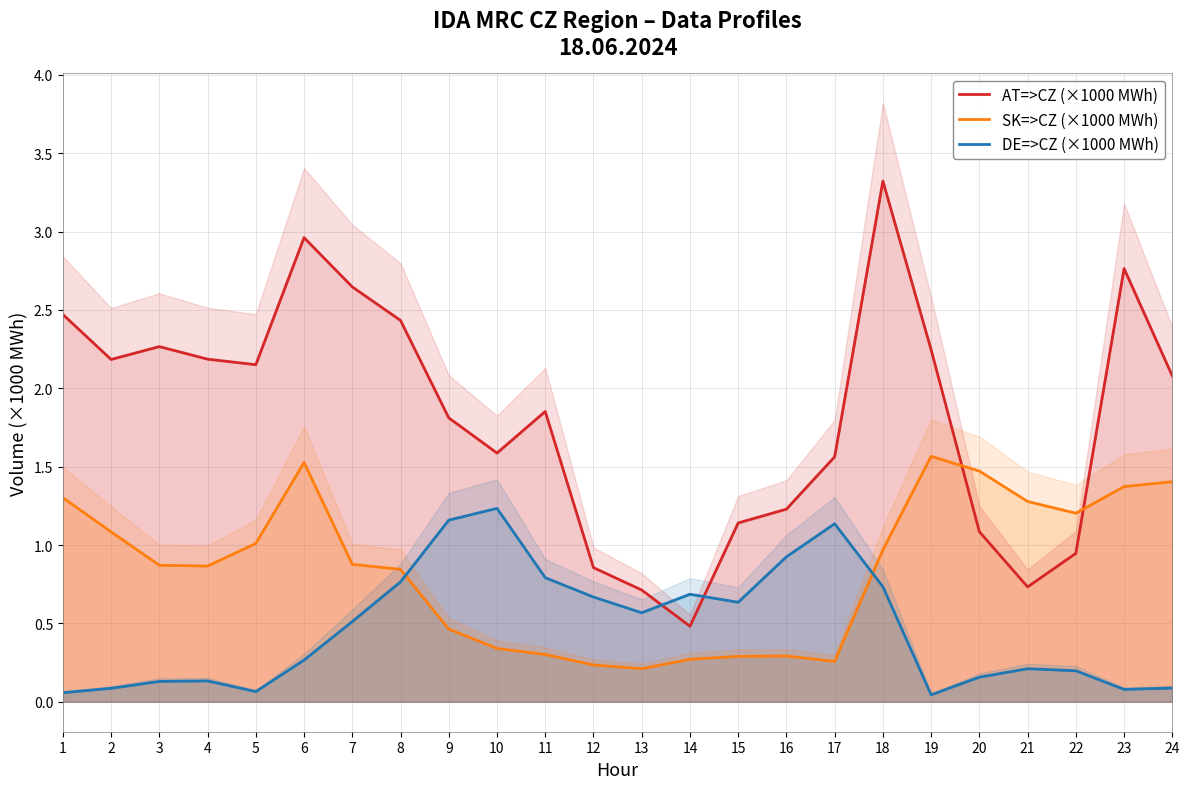

Reading right to left, what are all the values shown in this chart?

AT=>CZ (×1000 MWh): 24=2.1	23=2.8	22=0.9	21=0.7	20=1.1	19=2.2	18=3.3	17=1.6	16=1.2	15=1.1	14=0.5	13=0.7	12=0.9	11=1.9	10=1.6	9=1.8	8=2.4	7=2.6	6=3.0	5=2.2	4=2.2	3=2.3	2=2.2	1=2.5
SK=>CZ (×1000 MWh): 24=1.4	23=1.4	22=1.2	21=1.3	20=1.5	19=1.6	18=1.0	17=0.3	16=0.3	15=0.3	14=0.3	13=0.2	12=0.2	11=0.3	10=0.3	9=0.5	8=0.8	7=0.9	6=1.5	5=1.0	4=0.9	3=0.9	2=1.1	1=1.3
DE=>CZ (×1000 MWh): 24=0.1	23=0.1	22=0.2	21=0.2	20=0.2	19=0.0	18=0.7	17=1.1	16=0.9	15=0.6	14=0.7	13=0.6	12=0.7	11=0.8	10=1.2	9=1.2	8=0.8	7=0.5	6=0.3	5=0.1	4=0.1	3=0.1	2=0.1	1=0.1